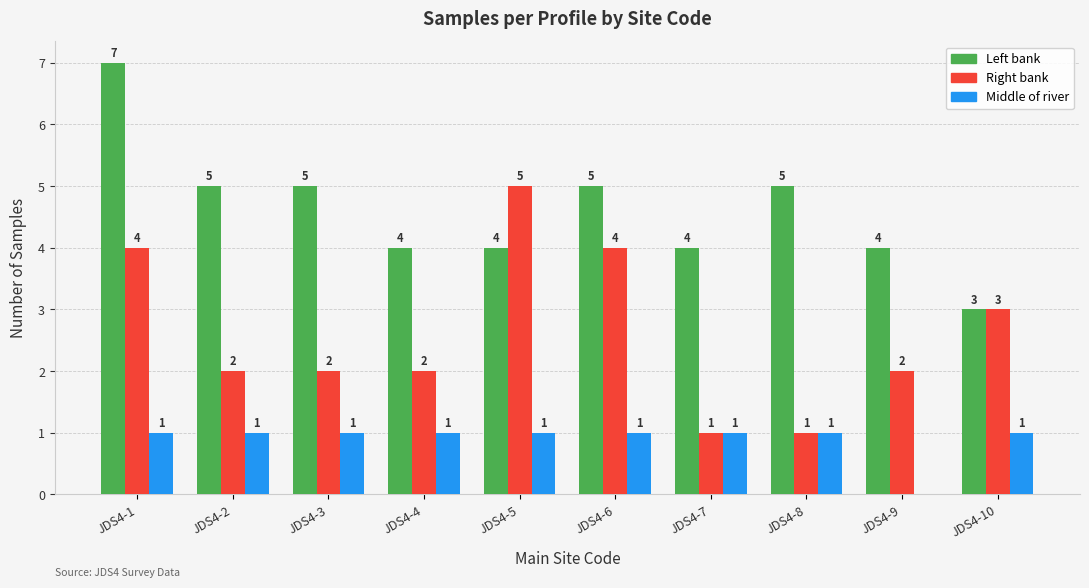

At which category is the sum across all series the highest?

JDS4-1